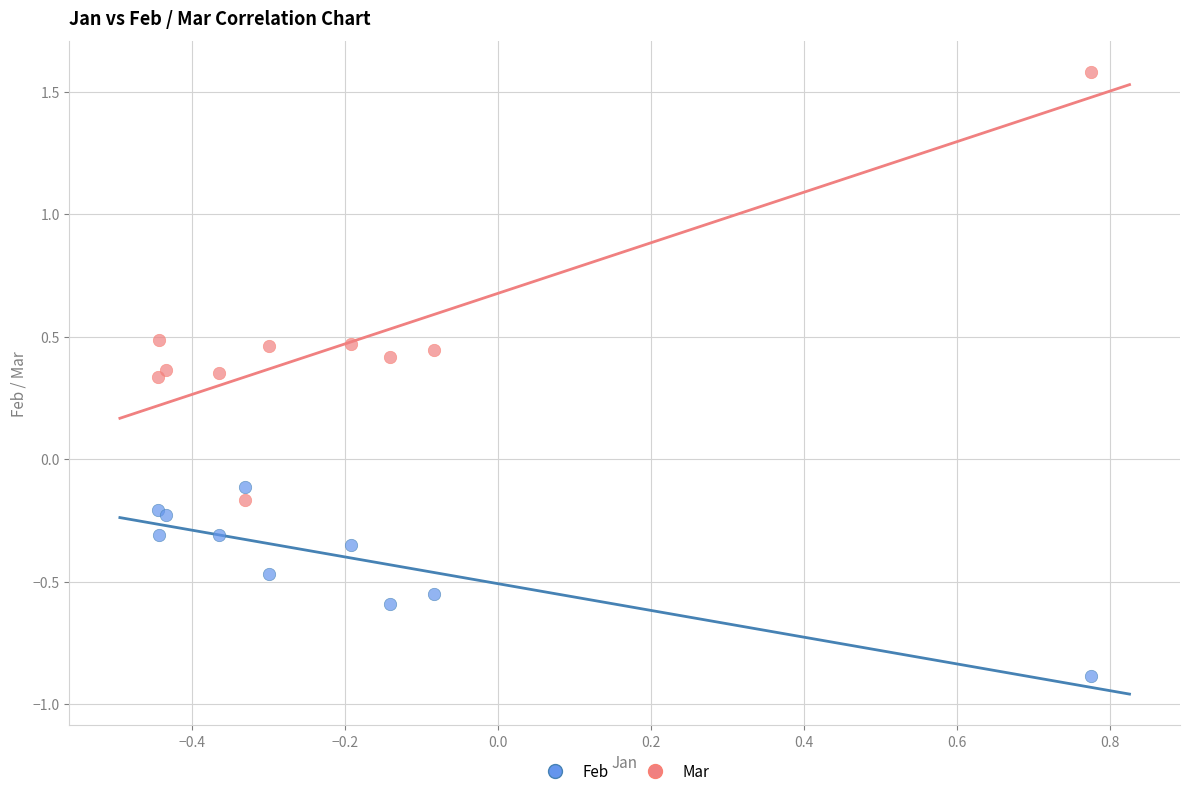

Which series has the largest Y range (max minus min)?

Mar